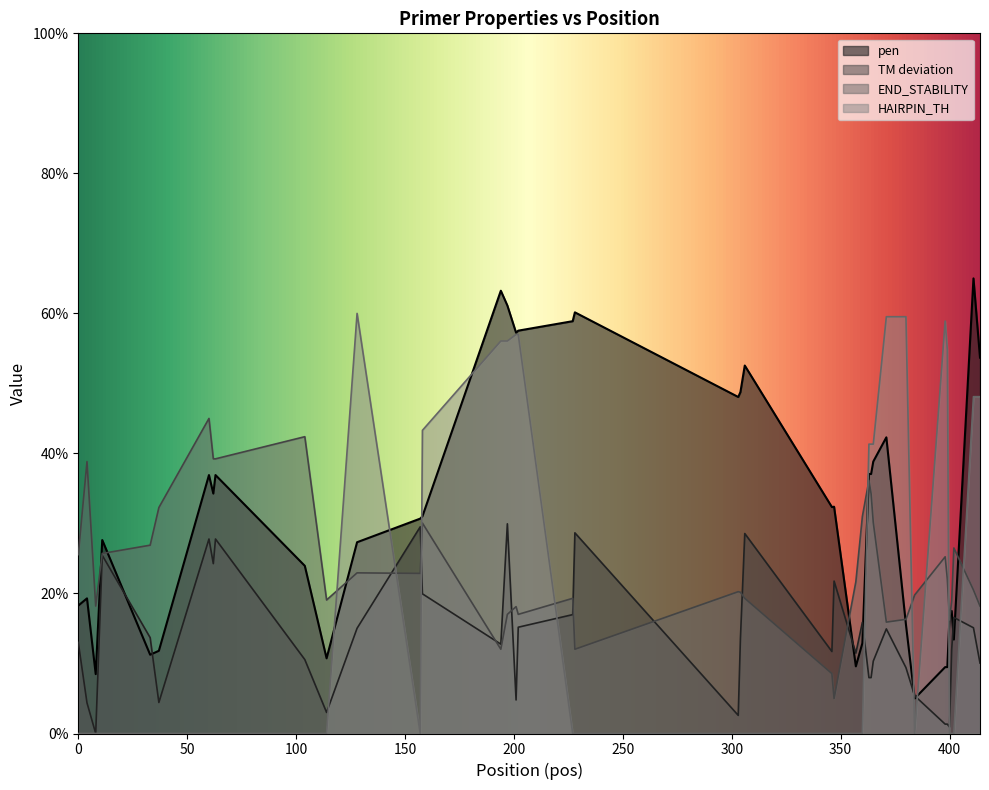

At which label does PRIMER_RIGHT_0_HAIRPIN_TH reach its peak?

128